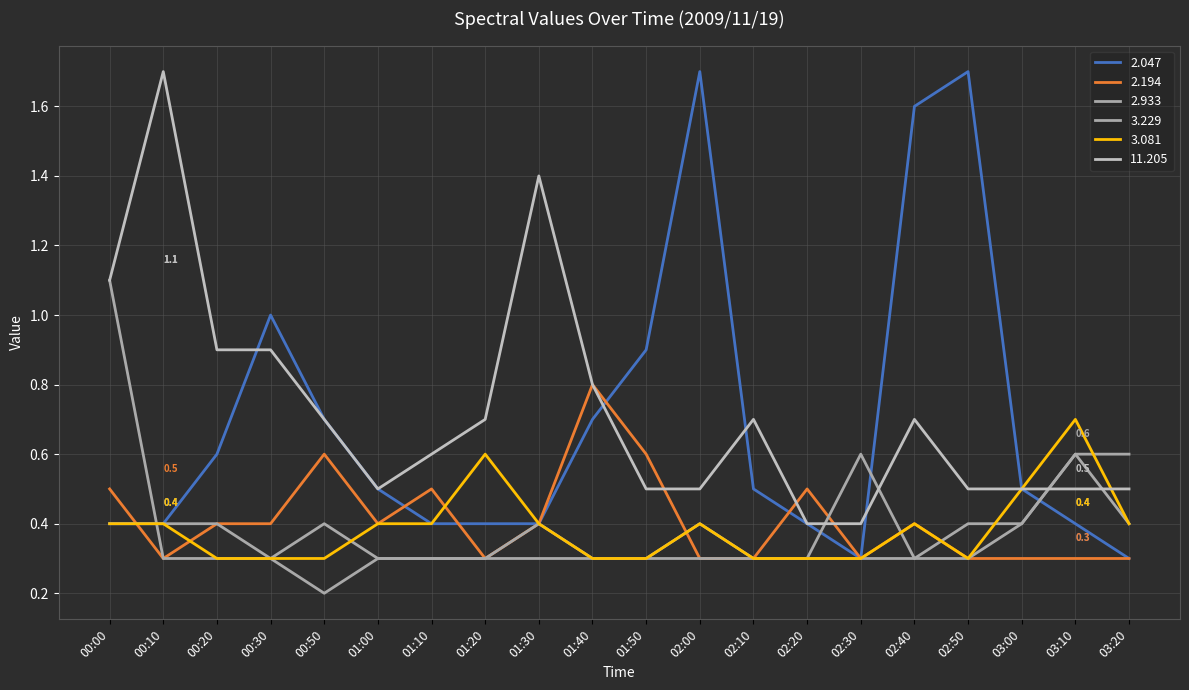

Where do 2.933 and 3.081 first cross each other?

02:30 and 02:40